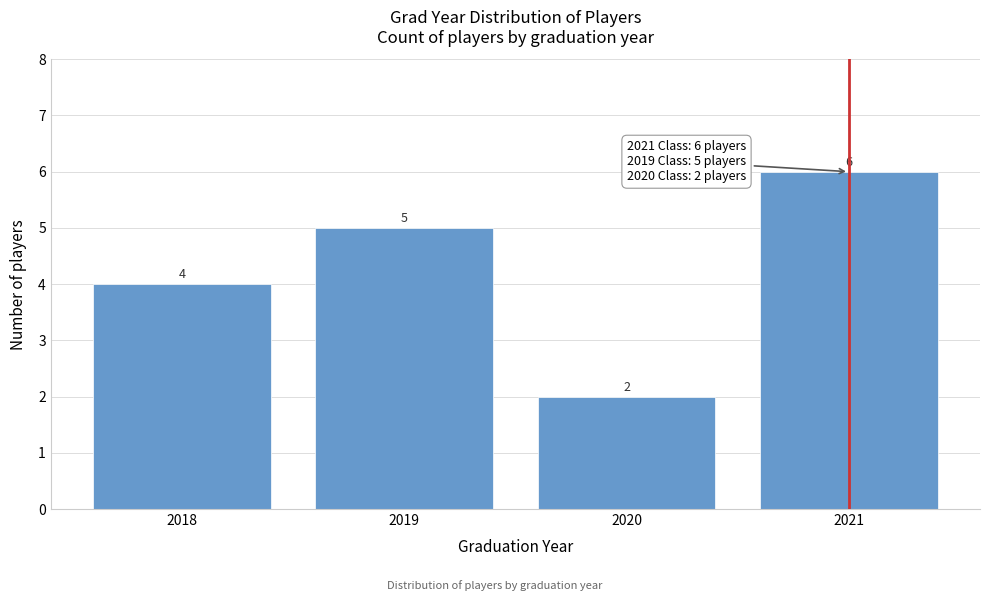

Reading left to right, what are all the values shown in this chart?

4	5	2	6